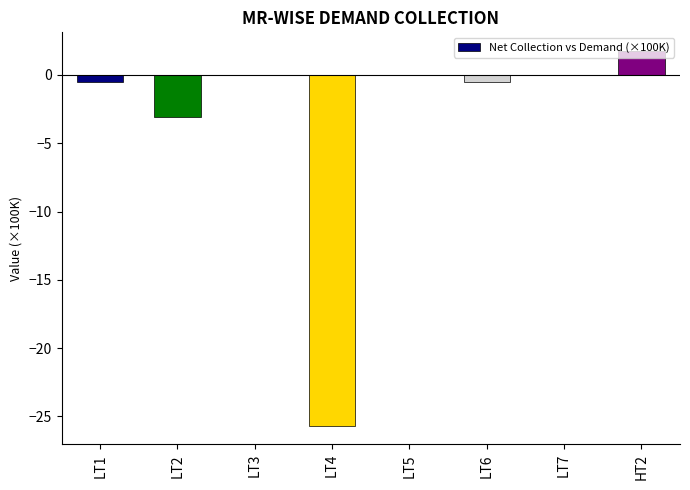

Which label corresponds to the largest value in the chart?

HT2